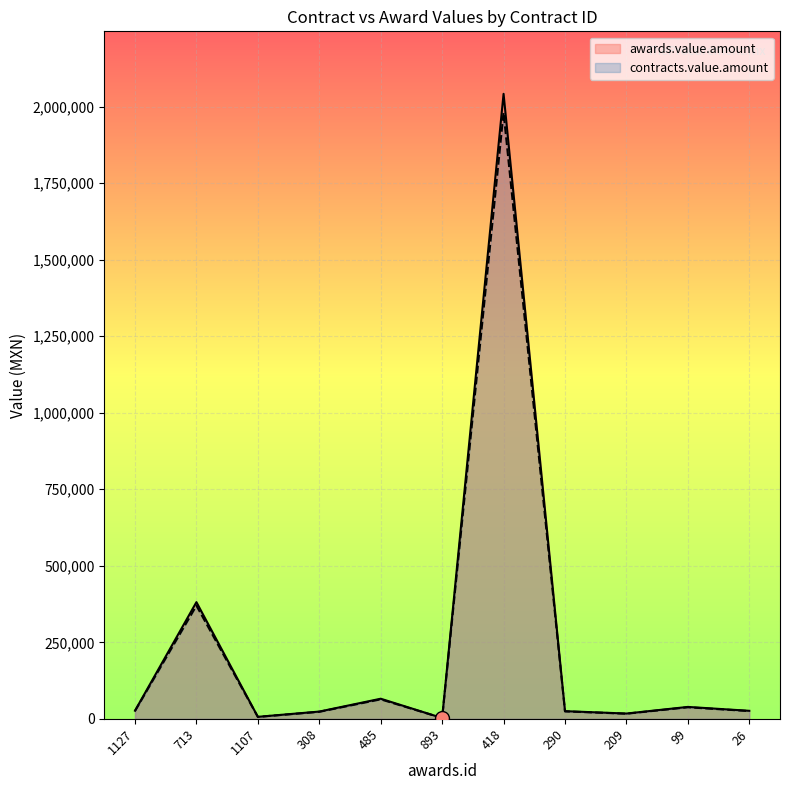

The value of awards.value.amount at 209 is 24096.7. True or false?

False